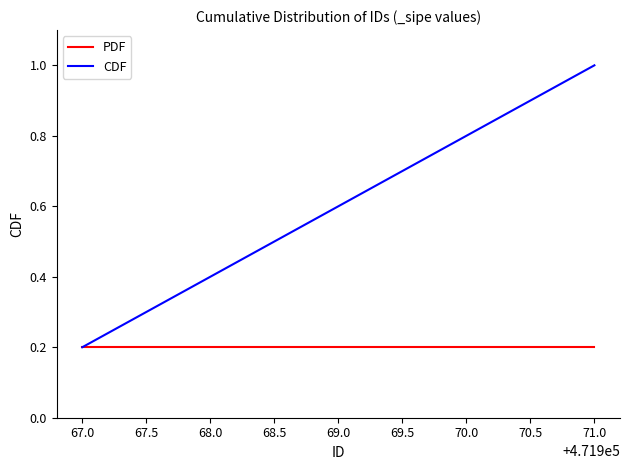

List the series in order of their overall mean, lowest first.

PDF, CDF